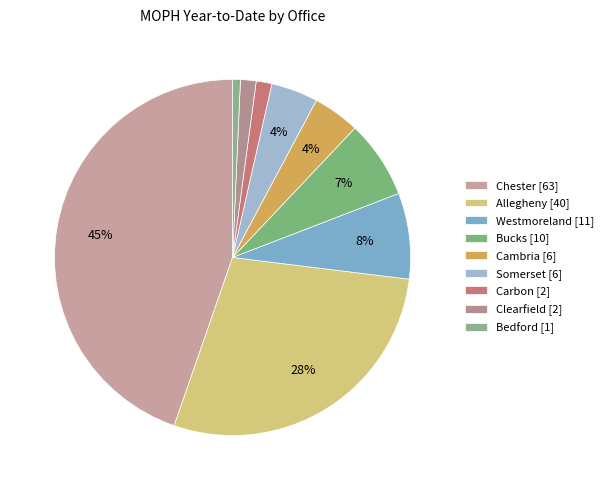

Is there a majority slice in this chart?

No